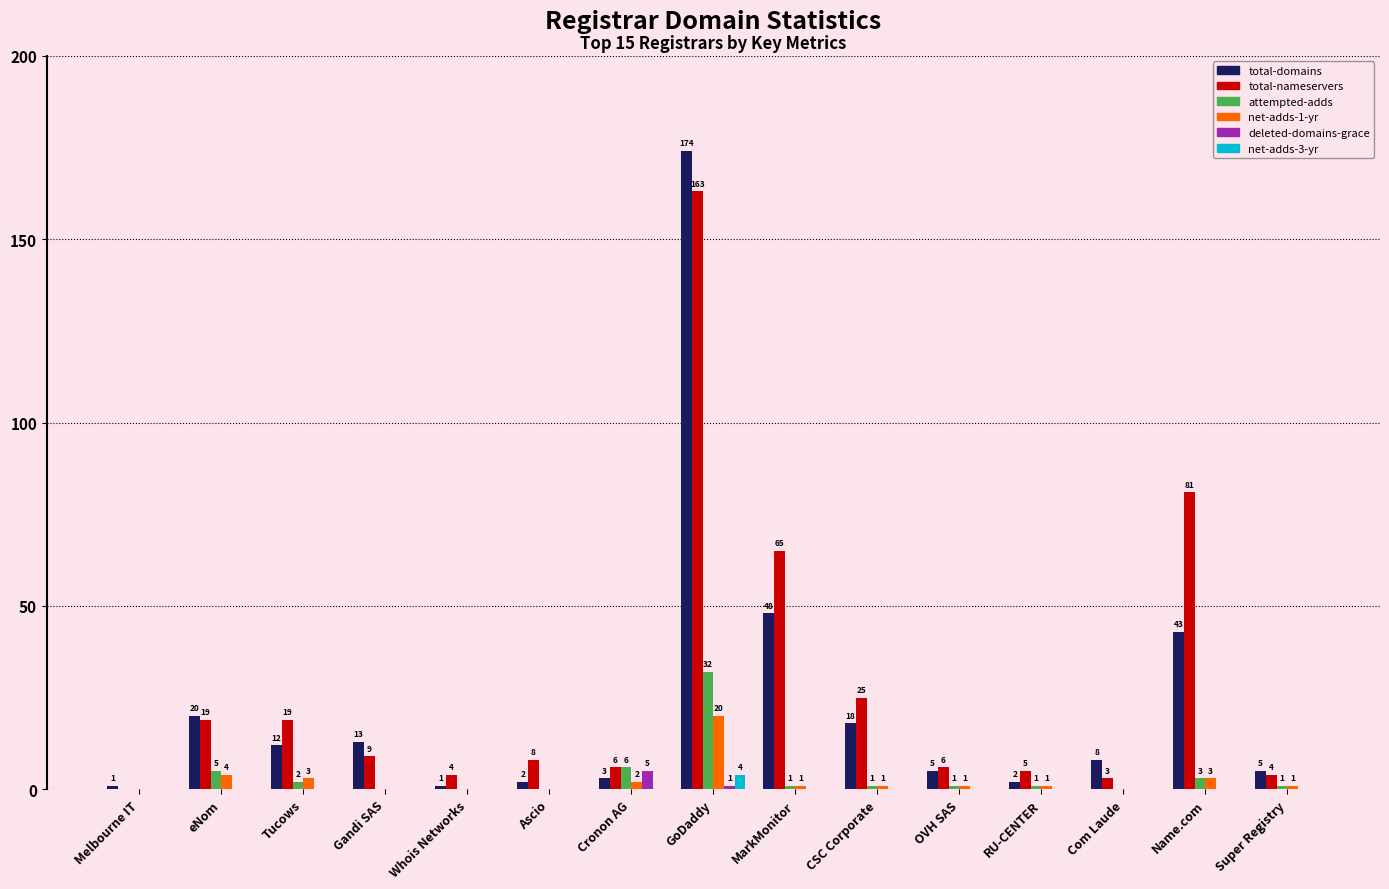

What is the total value across all series at OVH SAS?

13